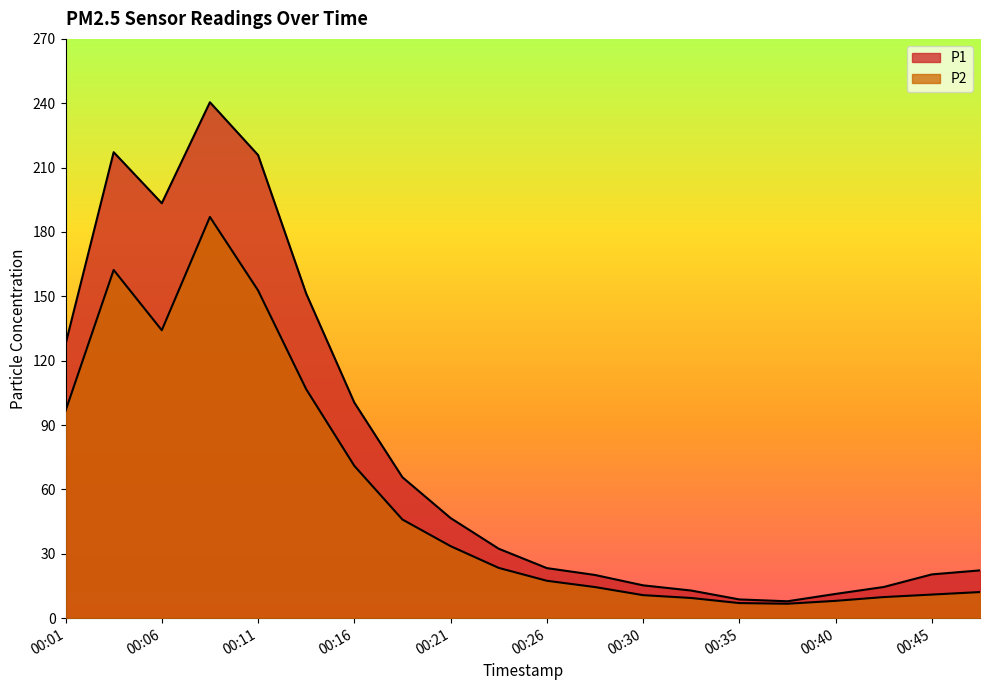

Which series has the widest spread of values?

P1